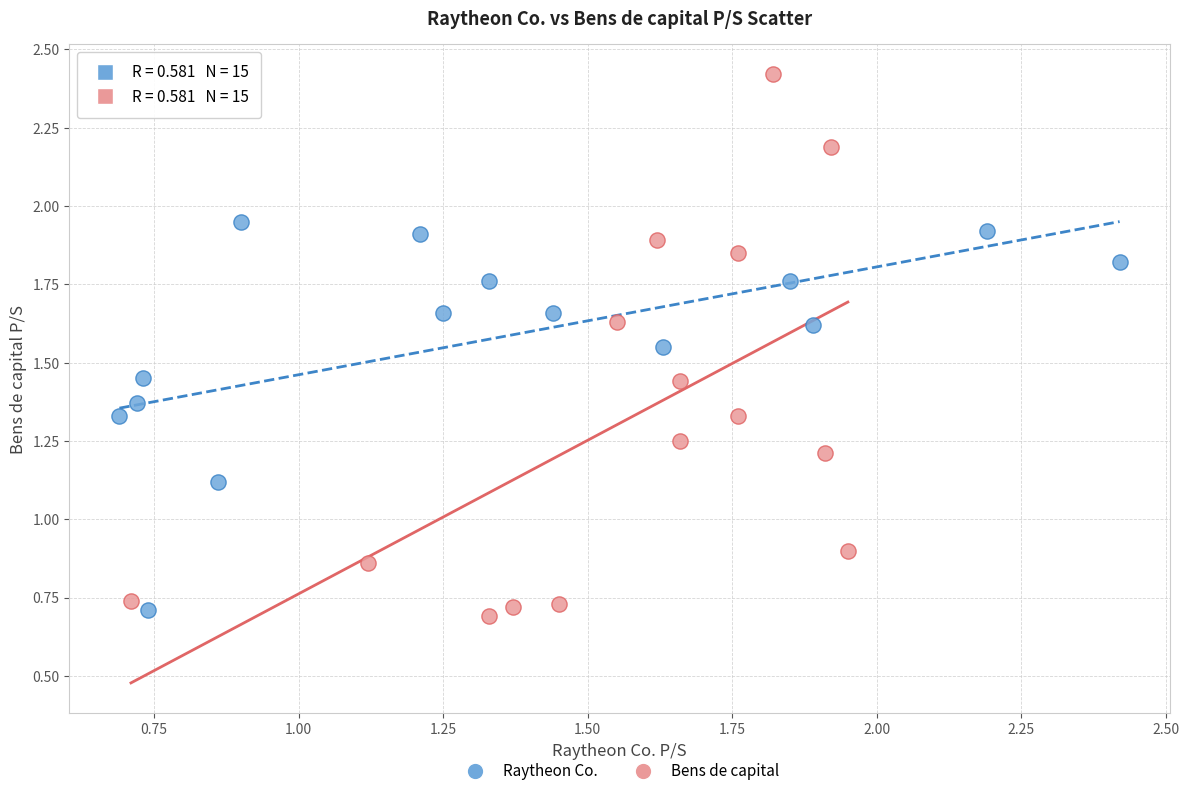

Which series reaches the maximum Y coordinate?

Bens de capital